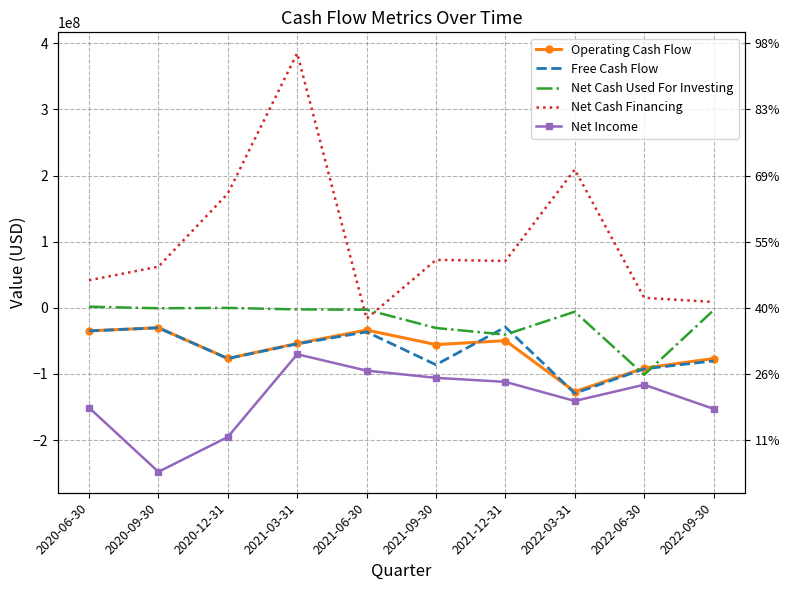

True or false: Operating Cash Flow and Net Cash Financing intersect in this chart.

False